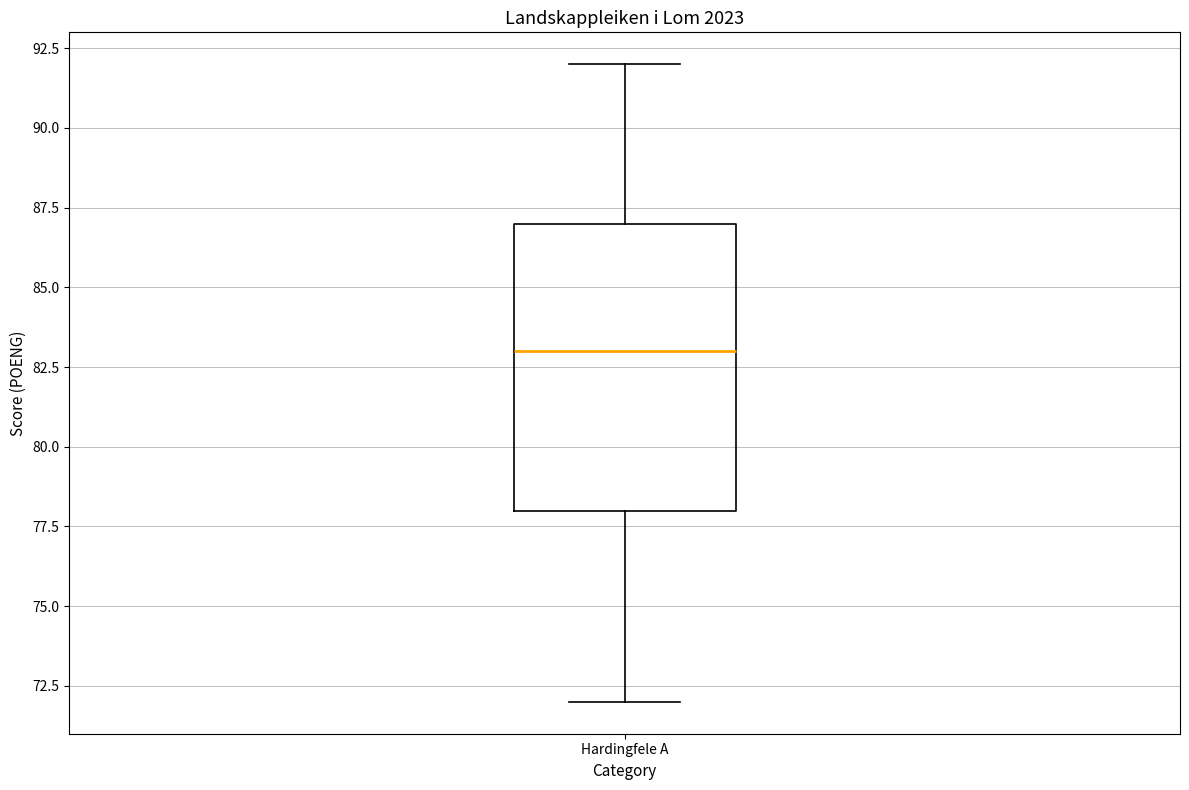

Read this box plot against the y-axis: the position of the median line, the range covered by the box, and the ends of both whiskers. The values are not printed on the chart, so give them approximately, as read against the axis.

median 83, box 78 to 87, whiskers 72 to 92